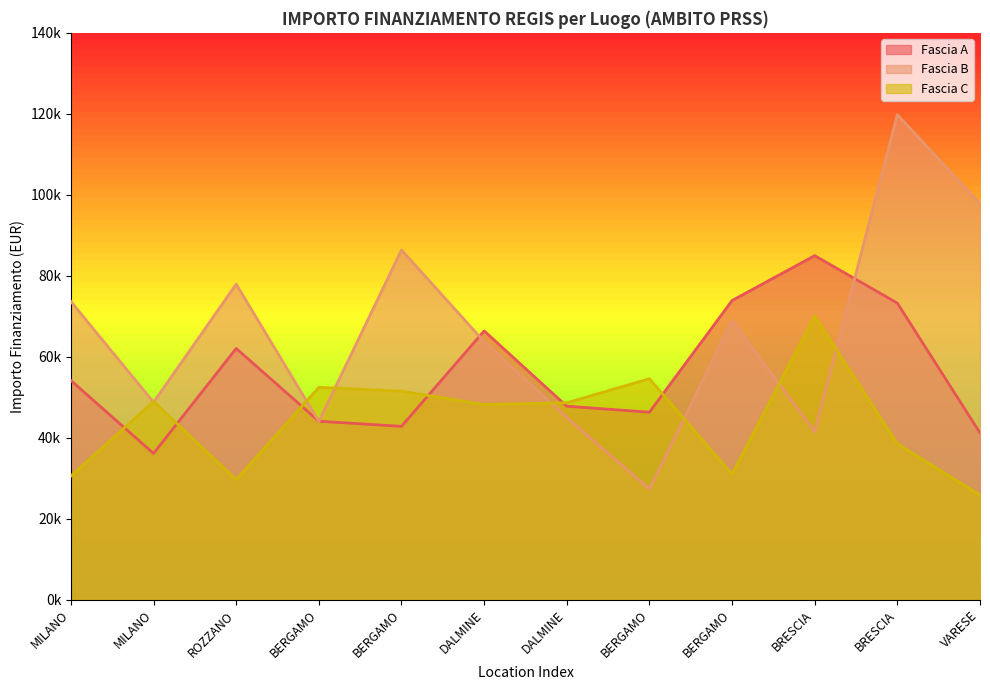

How many lines are shown in the chart?

3